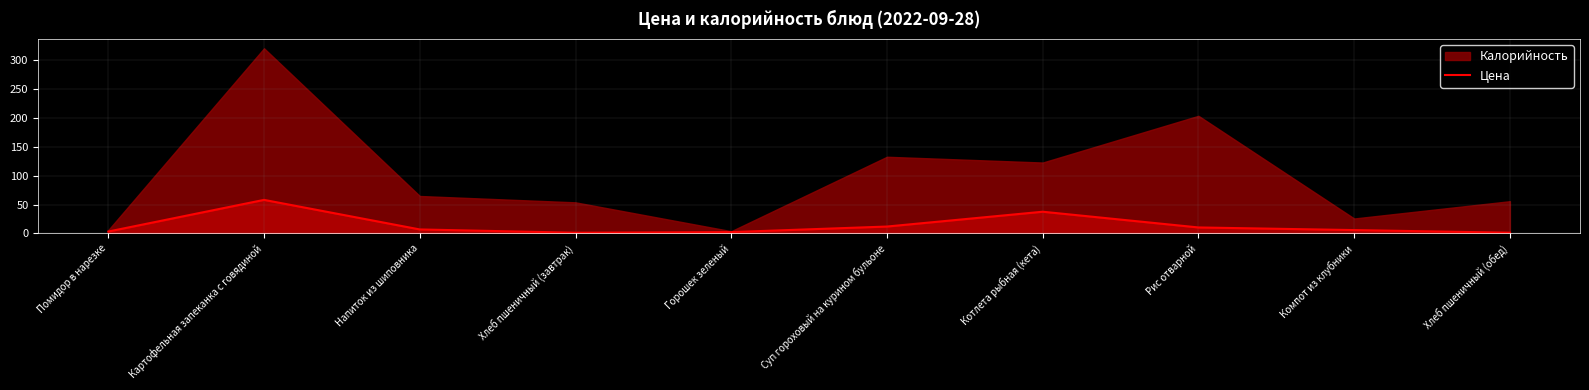

At which label does Цена reach its peak?

Картофельная запеканка с говядиной